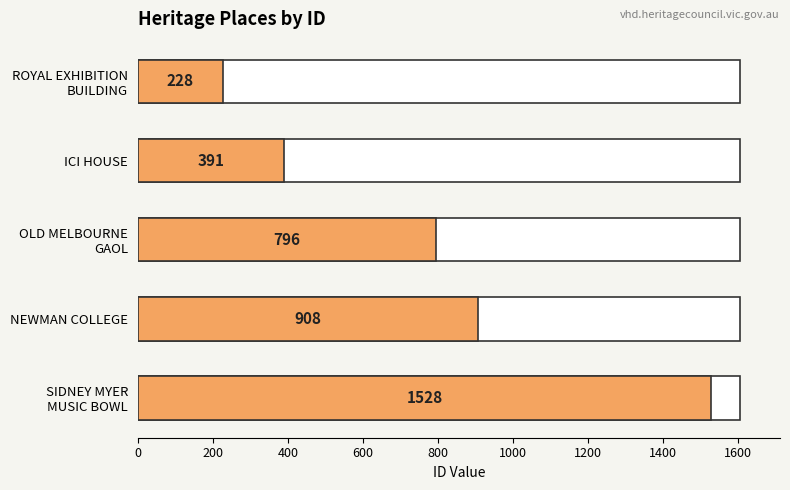

Does the chart contain stacked bars?

No